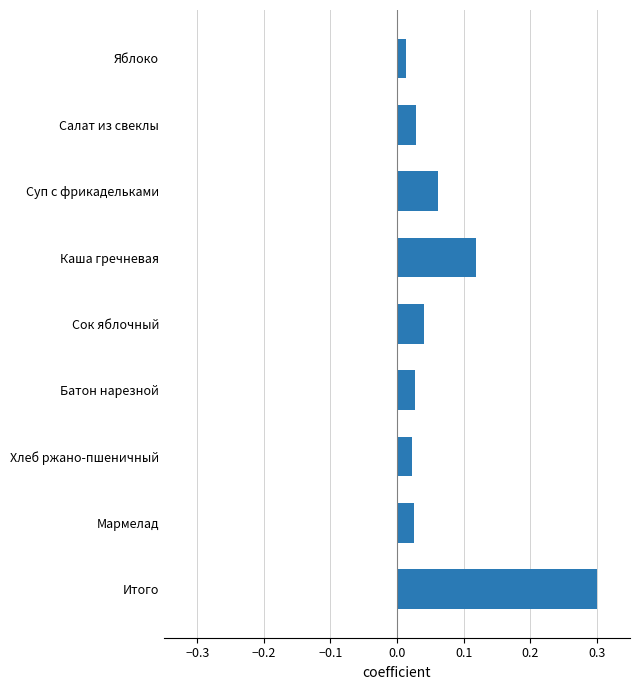

Which has a higher value, Мармелад or Сок яблочный?

Сок яблочный